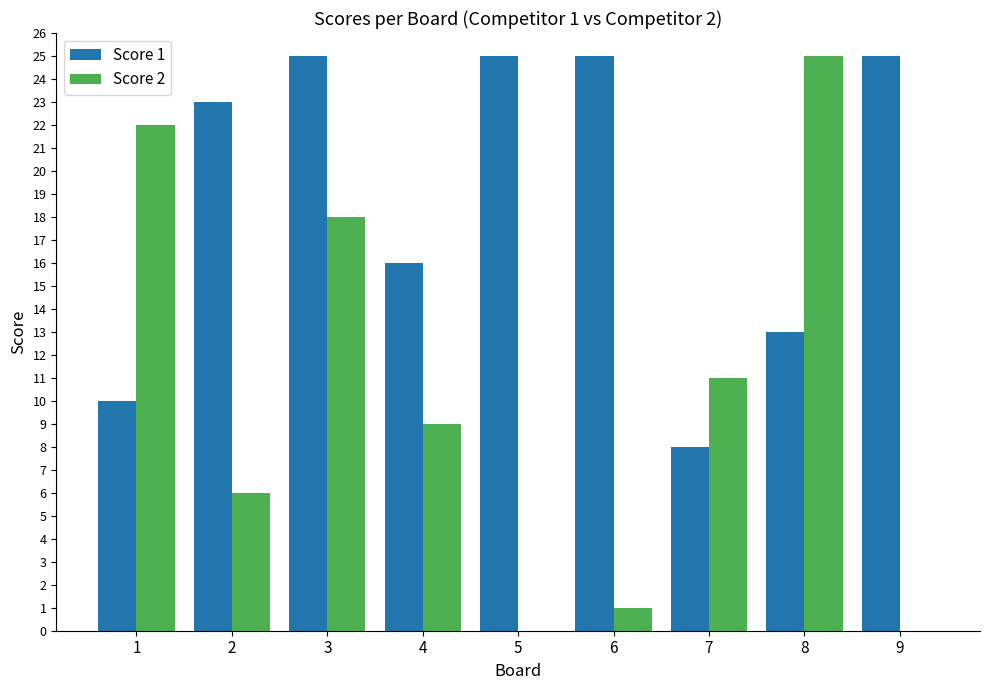

Reading right to left, extract all data points from this chart.

Score 1: 25	13	8	25	25	16	25	23	10
Score 2: 0	25	11	1	0	9	18	6	22